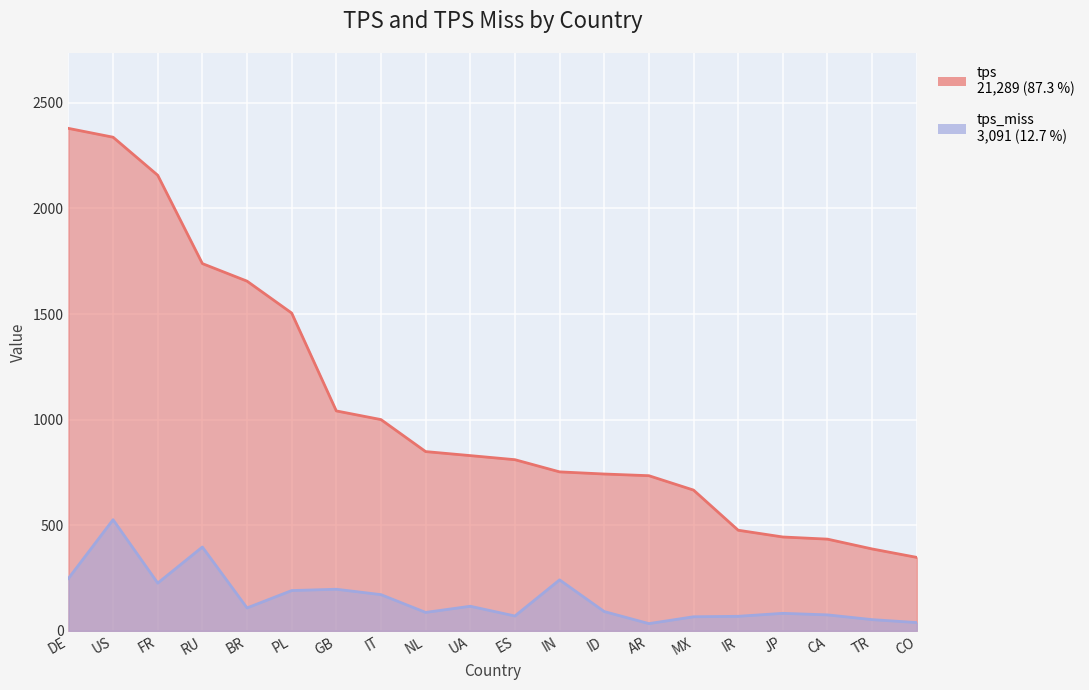

Count the number of data series in this chart.

2